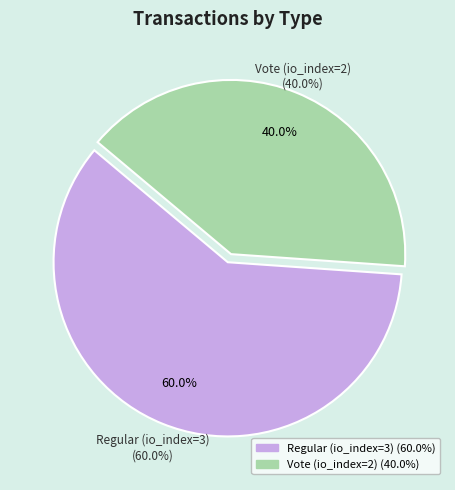

Approximately how many times larger is the value at Regular (io_index=3) compared to Vote (io_index=2)?

1.5